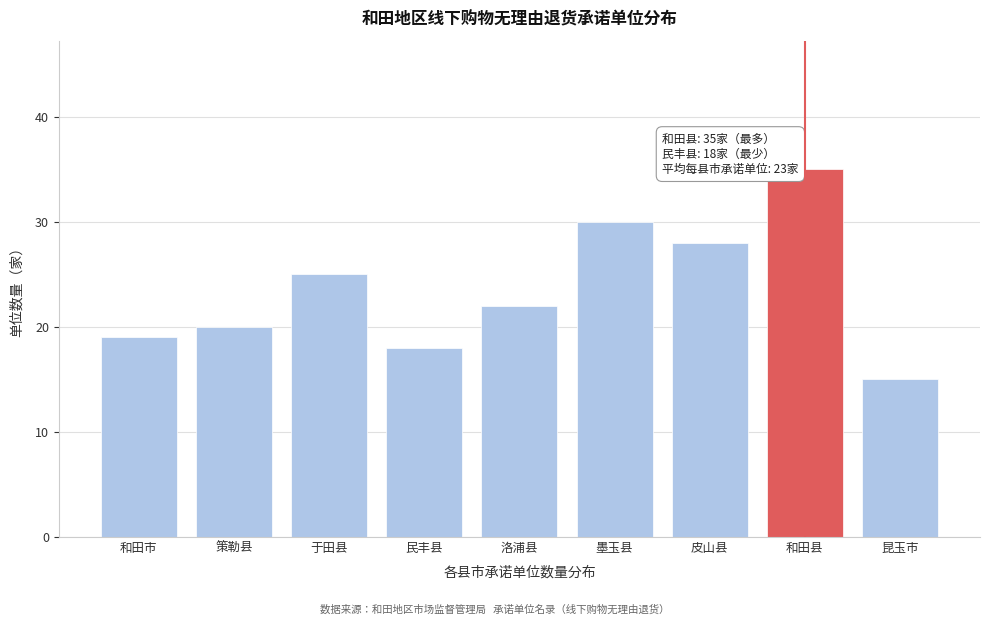

Reading left to right, list all the values displayed in this chart.

和田市=19	策勒县=20	于田县=25	民丰县=18	洛浦县=22	墨玉县=30	皮山县=28	和田县=35	昆玉市=15